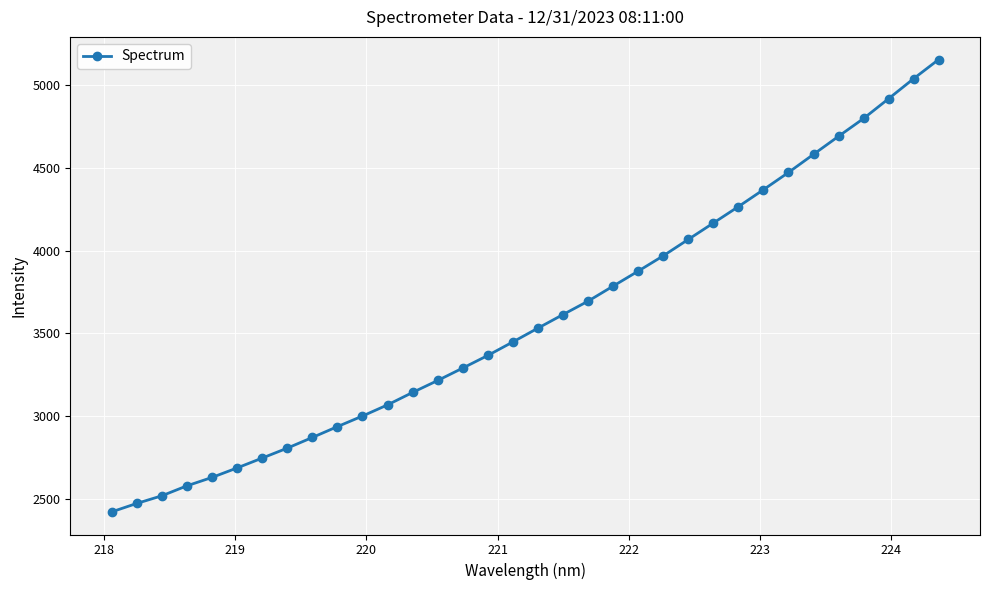

What is the sum of all values?

122218.8